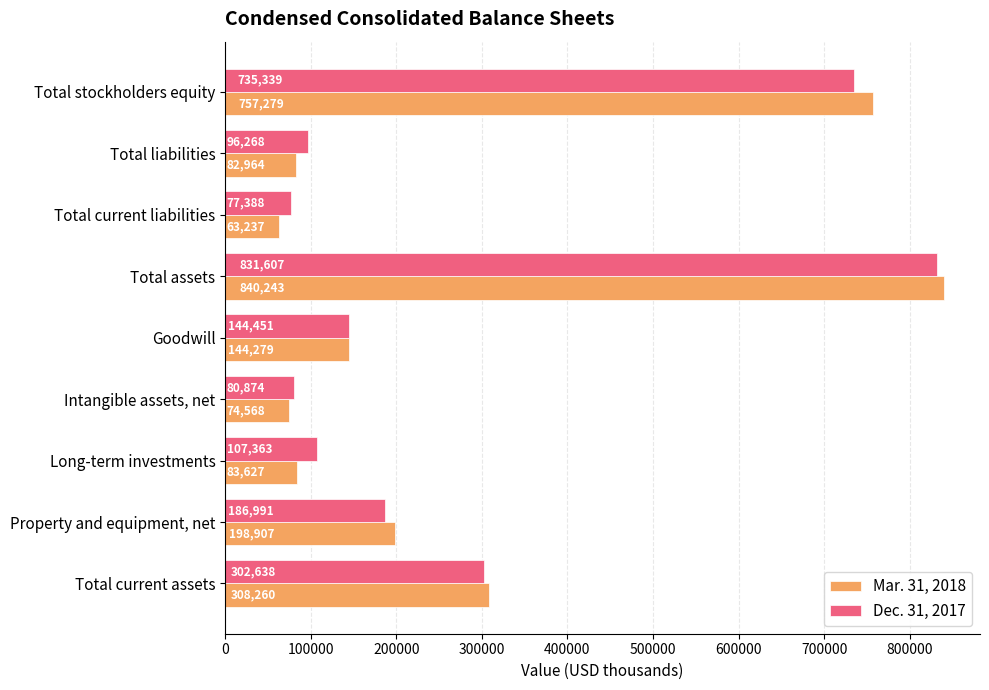

What is the spread (max minus min) of values at Total assets?

8636